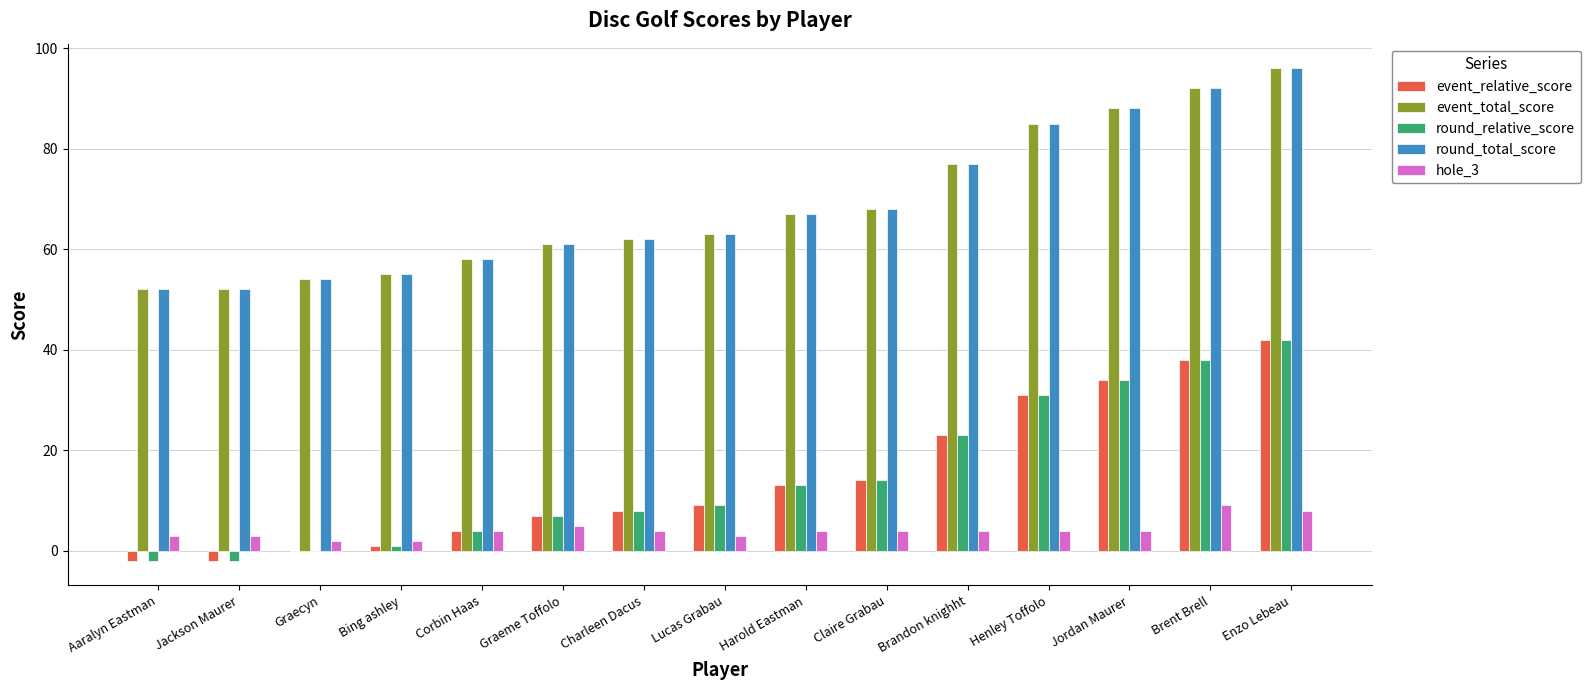

At which label is event_relative_score closest to 20?

Brandon knighht